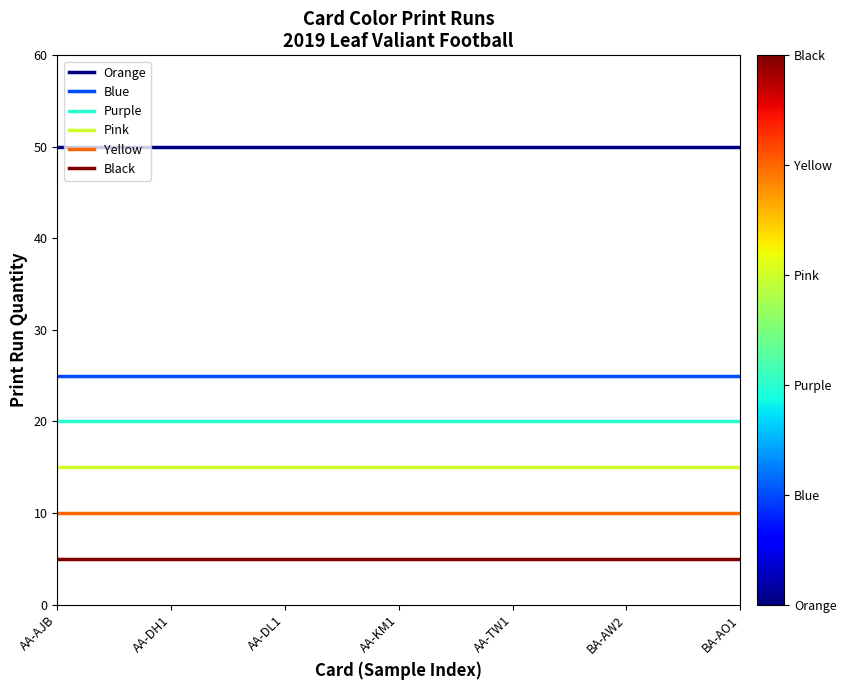

Which series has the largest total across all categories?

Orange